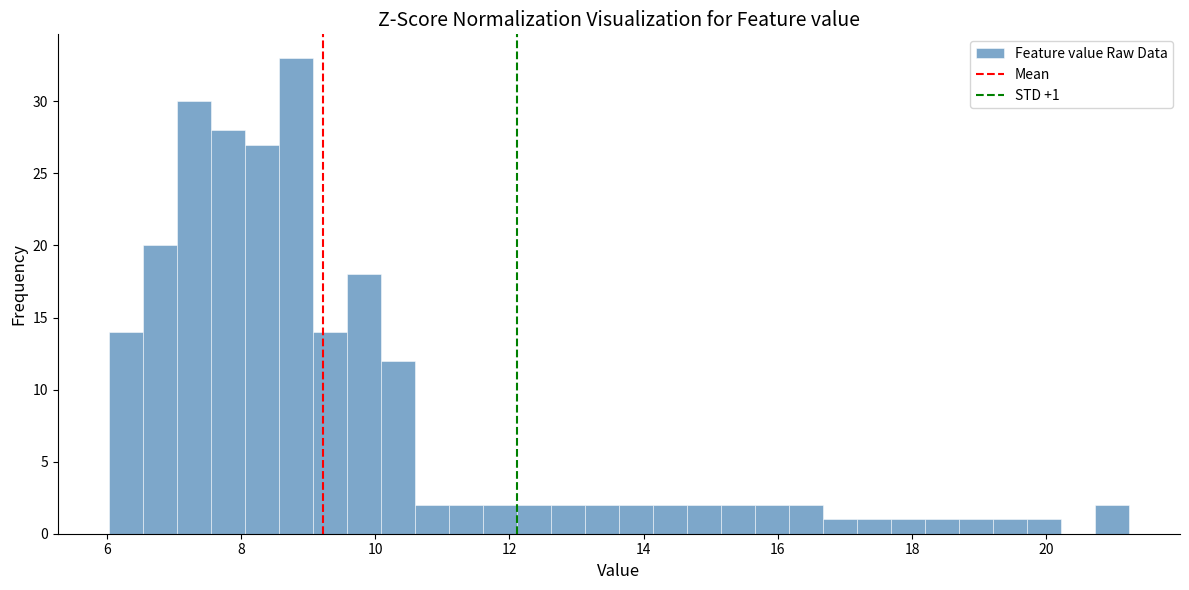

Read against the x-axis, roughly where is the centre of the tallest bar?

8.8